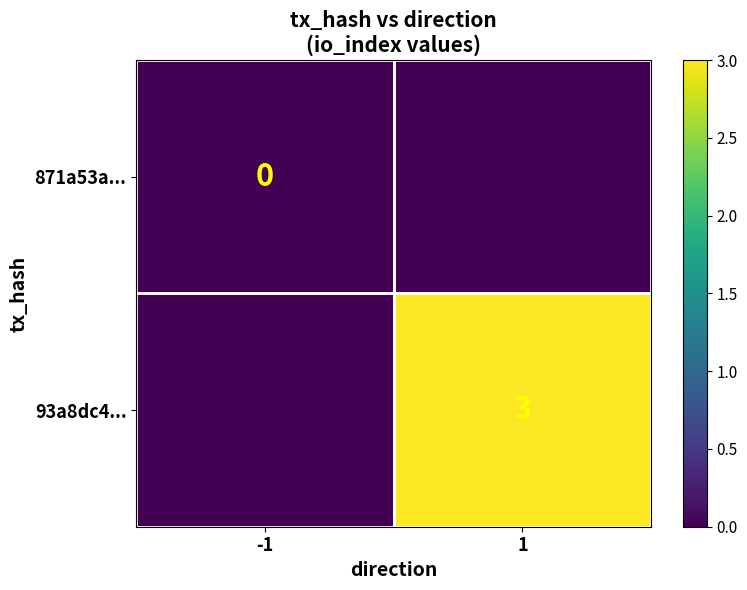

Which series changed the most between -1 and 1?

93a8dc4...